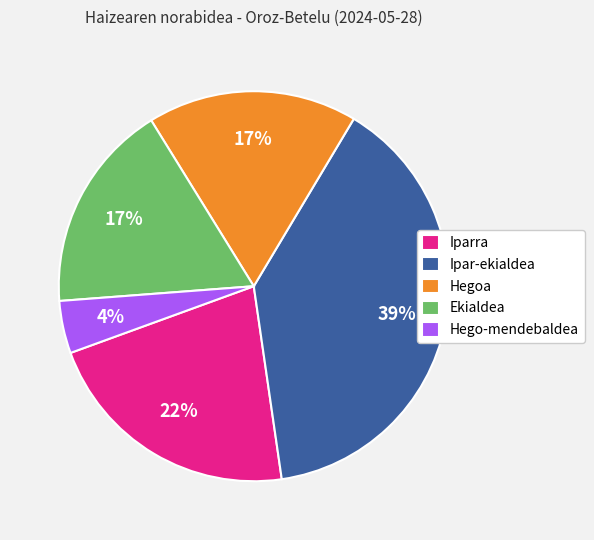

Between Iparra and Hegoa, which is larger?

Iparra